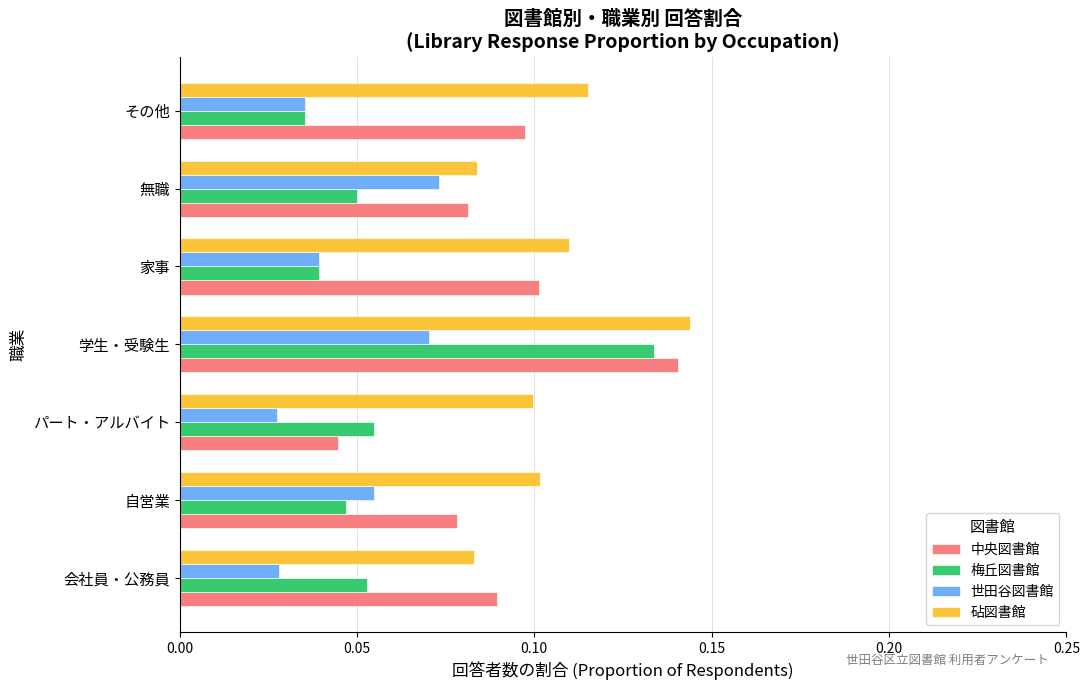

At which label does 中央図書館 reach its peak?

学生・受験生